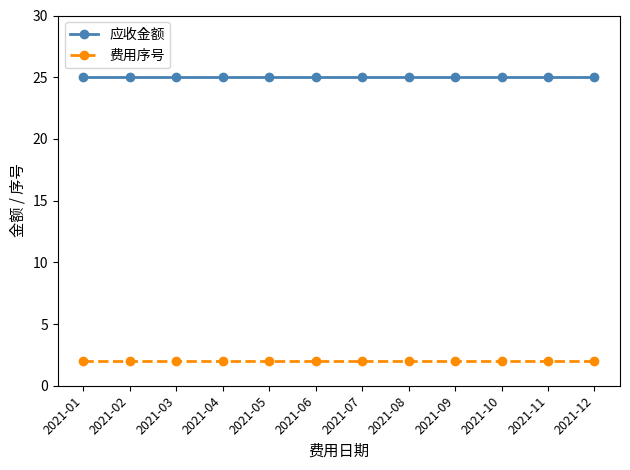

What is the spread (max minus min) of values at 2021-09?

23